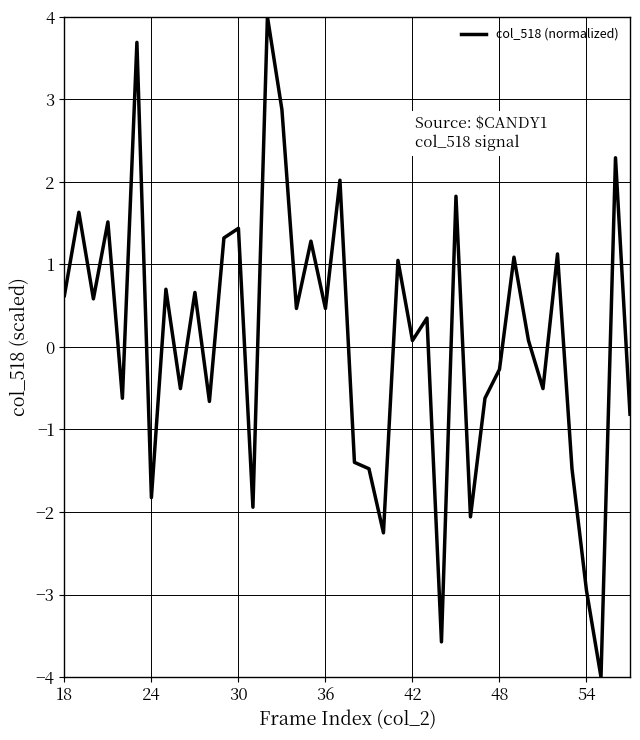

What is the smallest value displayed?

-4.0